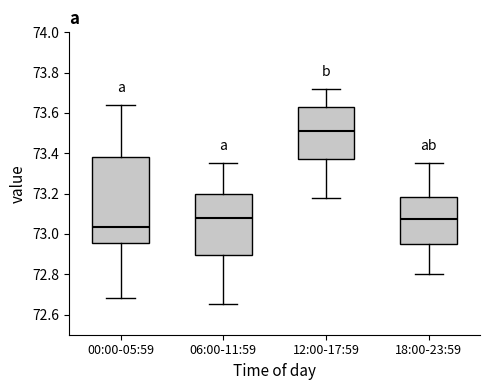

Which box's median line is the highest?

12:00-17:59